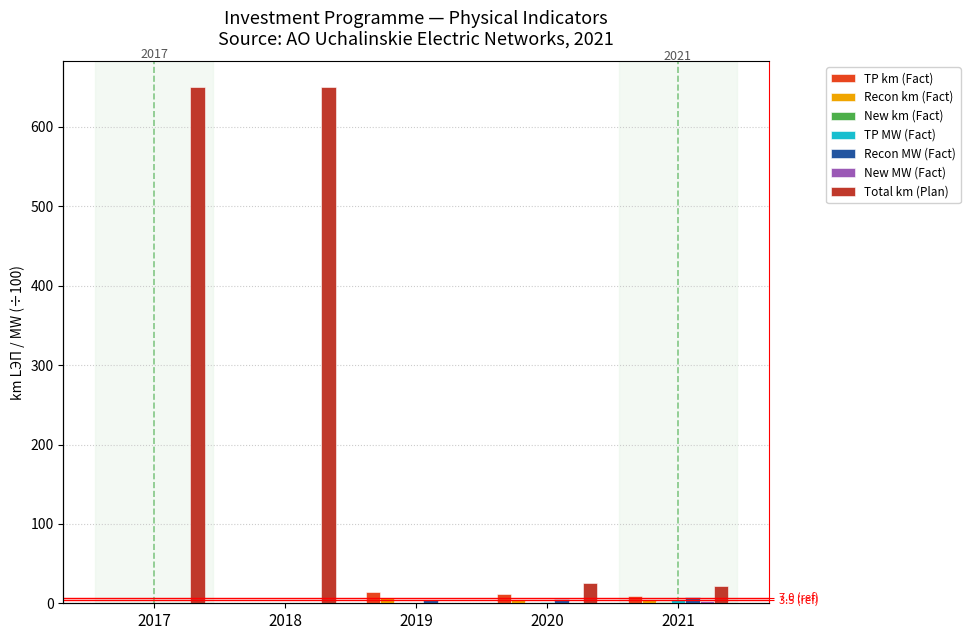

Between 2017 and 2019, which series saw the biggest shift?

0.1 Tech Conn.